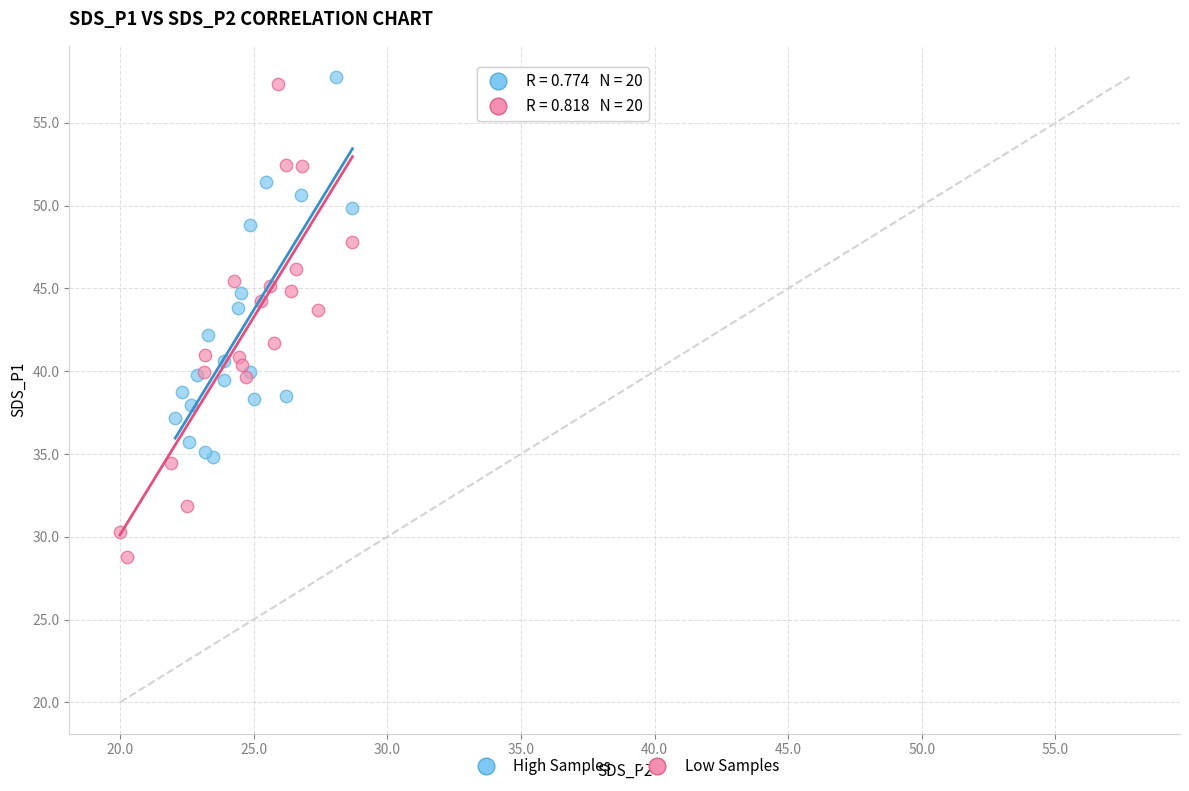

Which series has the widest spread of Y values?

Low Samples